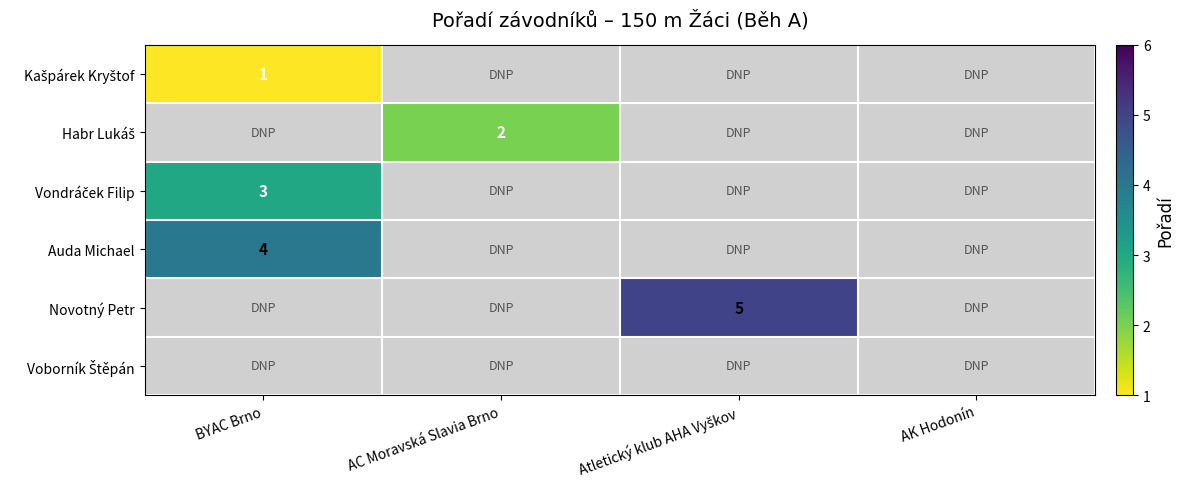

At AK Hodonín, list the series in order from smallest to largest.

Kašpárek Kryštof, Habr Lukáš, Vondráček Filip, Auda Michael, Novotný Petr, Voborník Štěpán